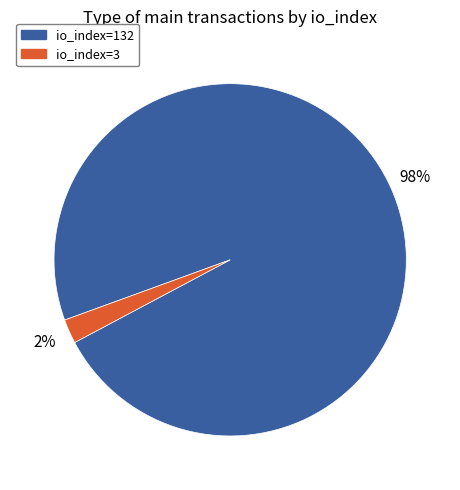

How many slices are in this pie chart?

2